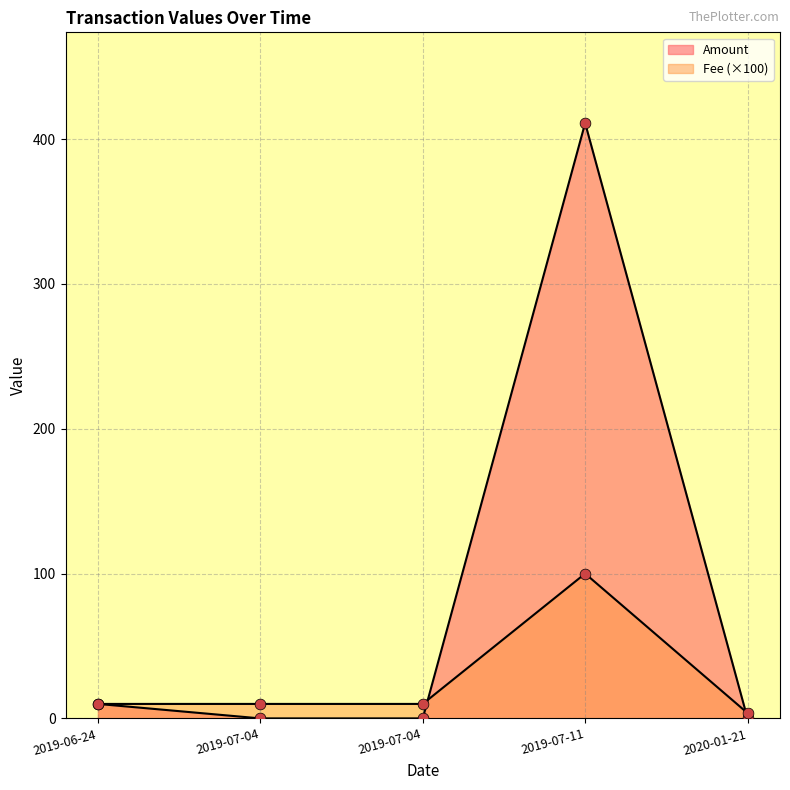

Does the chart have visible grid lines?

Yes